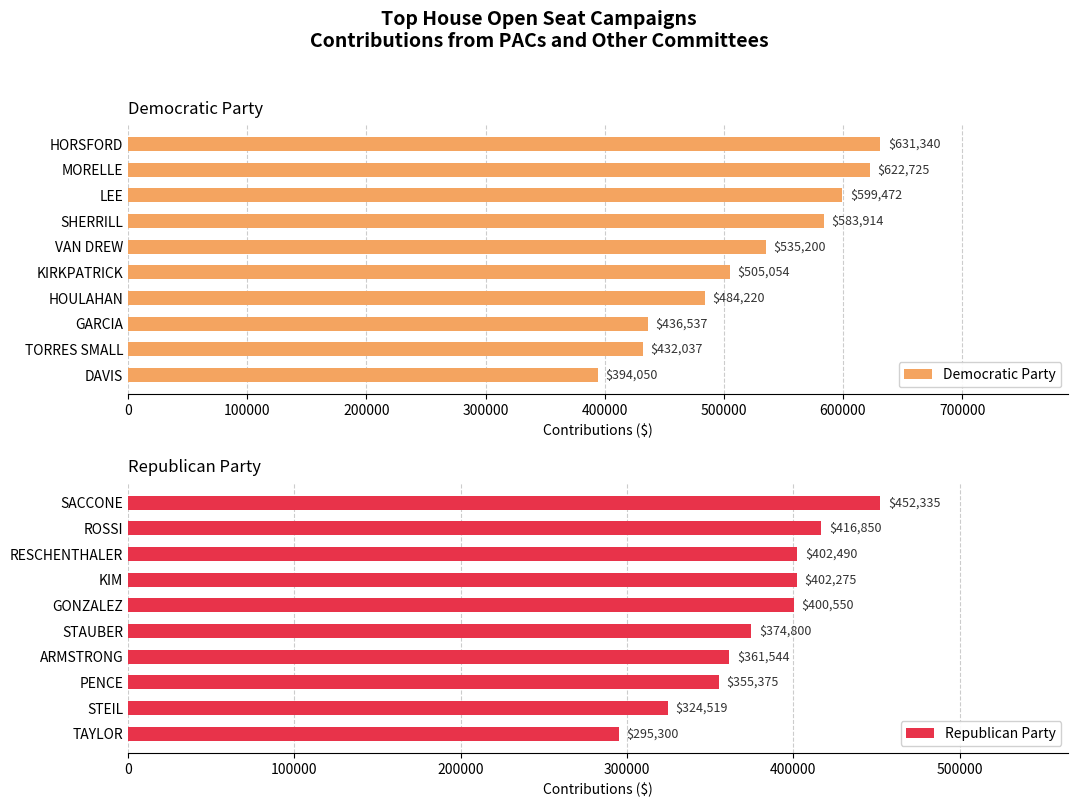

What is the difference between the highest and lowest values at 9?

98750.0